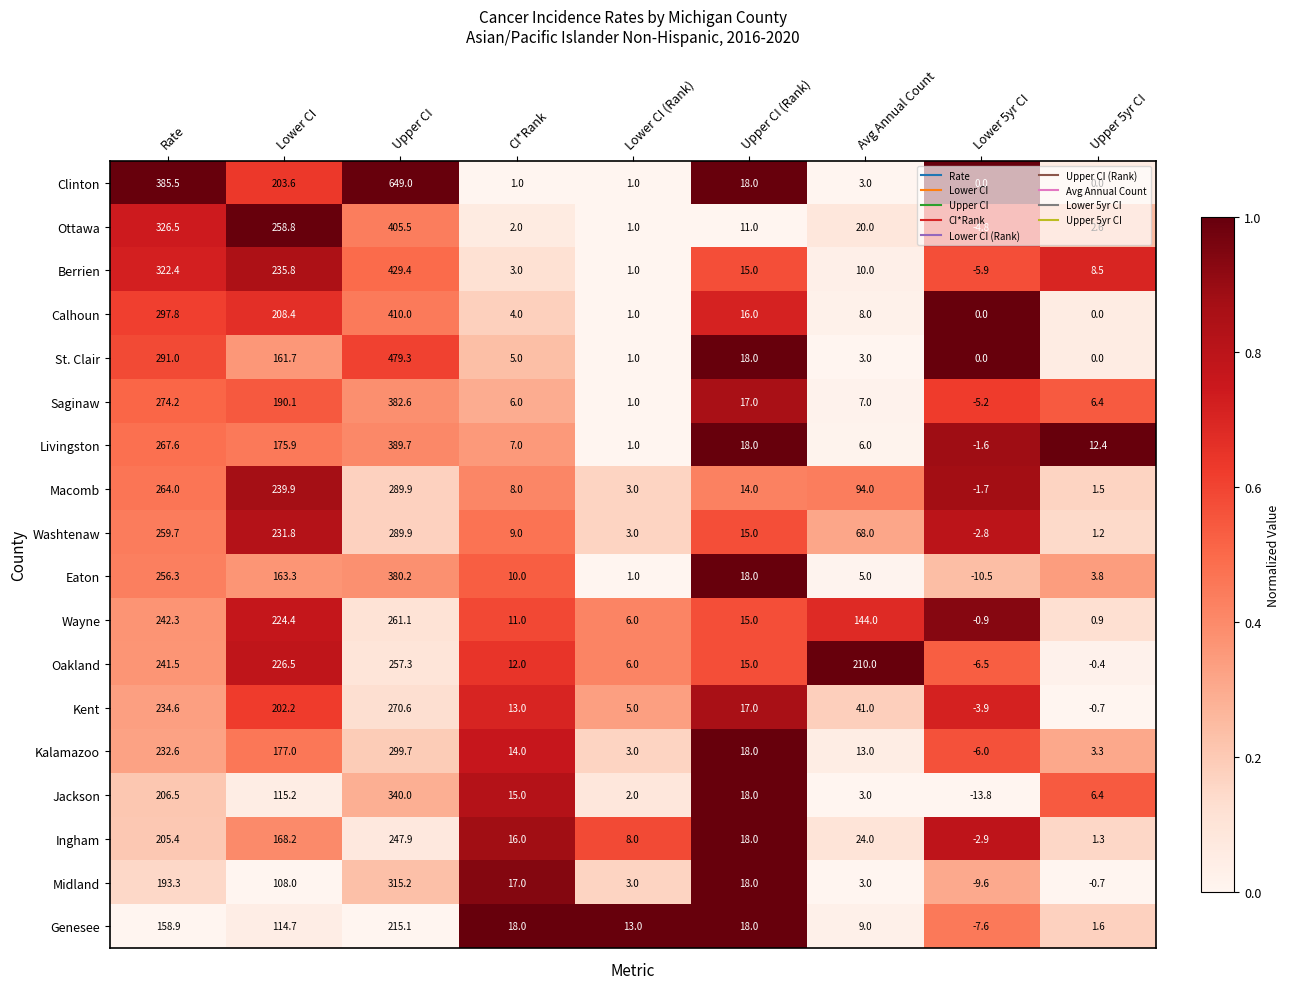

The Clinton series shows 649.0 at Upper CI. True or false?

True